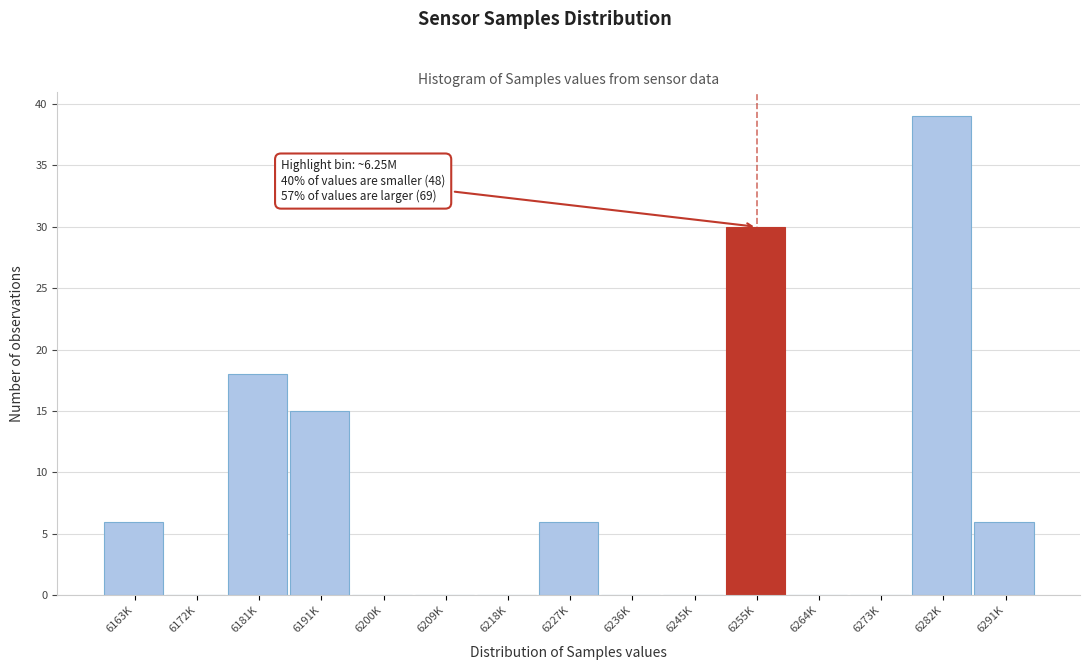

Reading left to right, extract all data points from this chart.

6163K=6	6172K=0	6181K=18	6191K=15	6200K=0	6209K=0	6218K=0	6227K=6	6236K=0	6245K=0	6255K=30	6264K=0	6273K=0	6282K=39	6291K=6